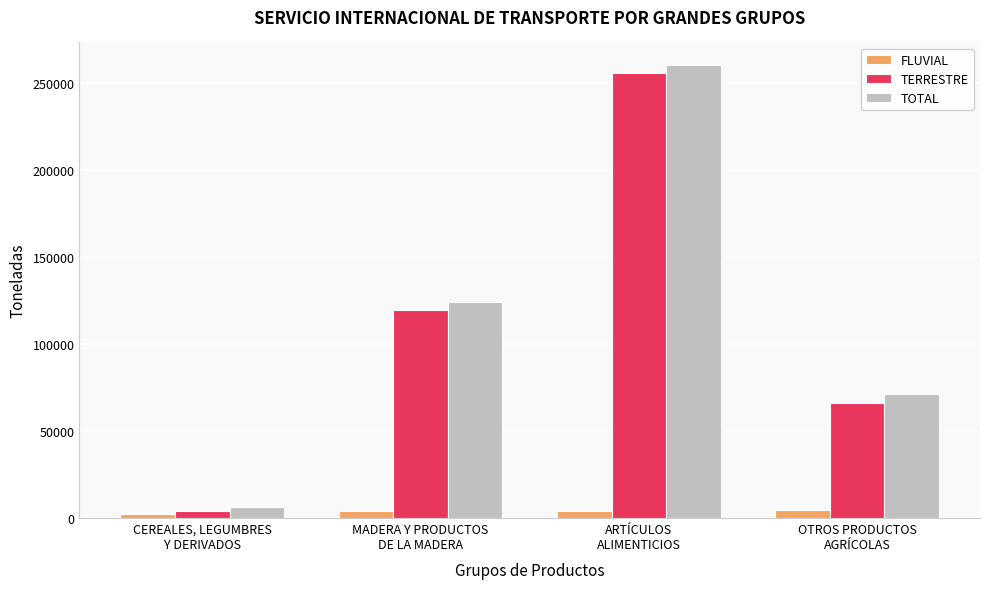

Which series has the widest spread of values?

TOTAL